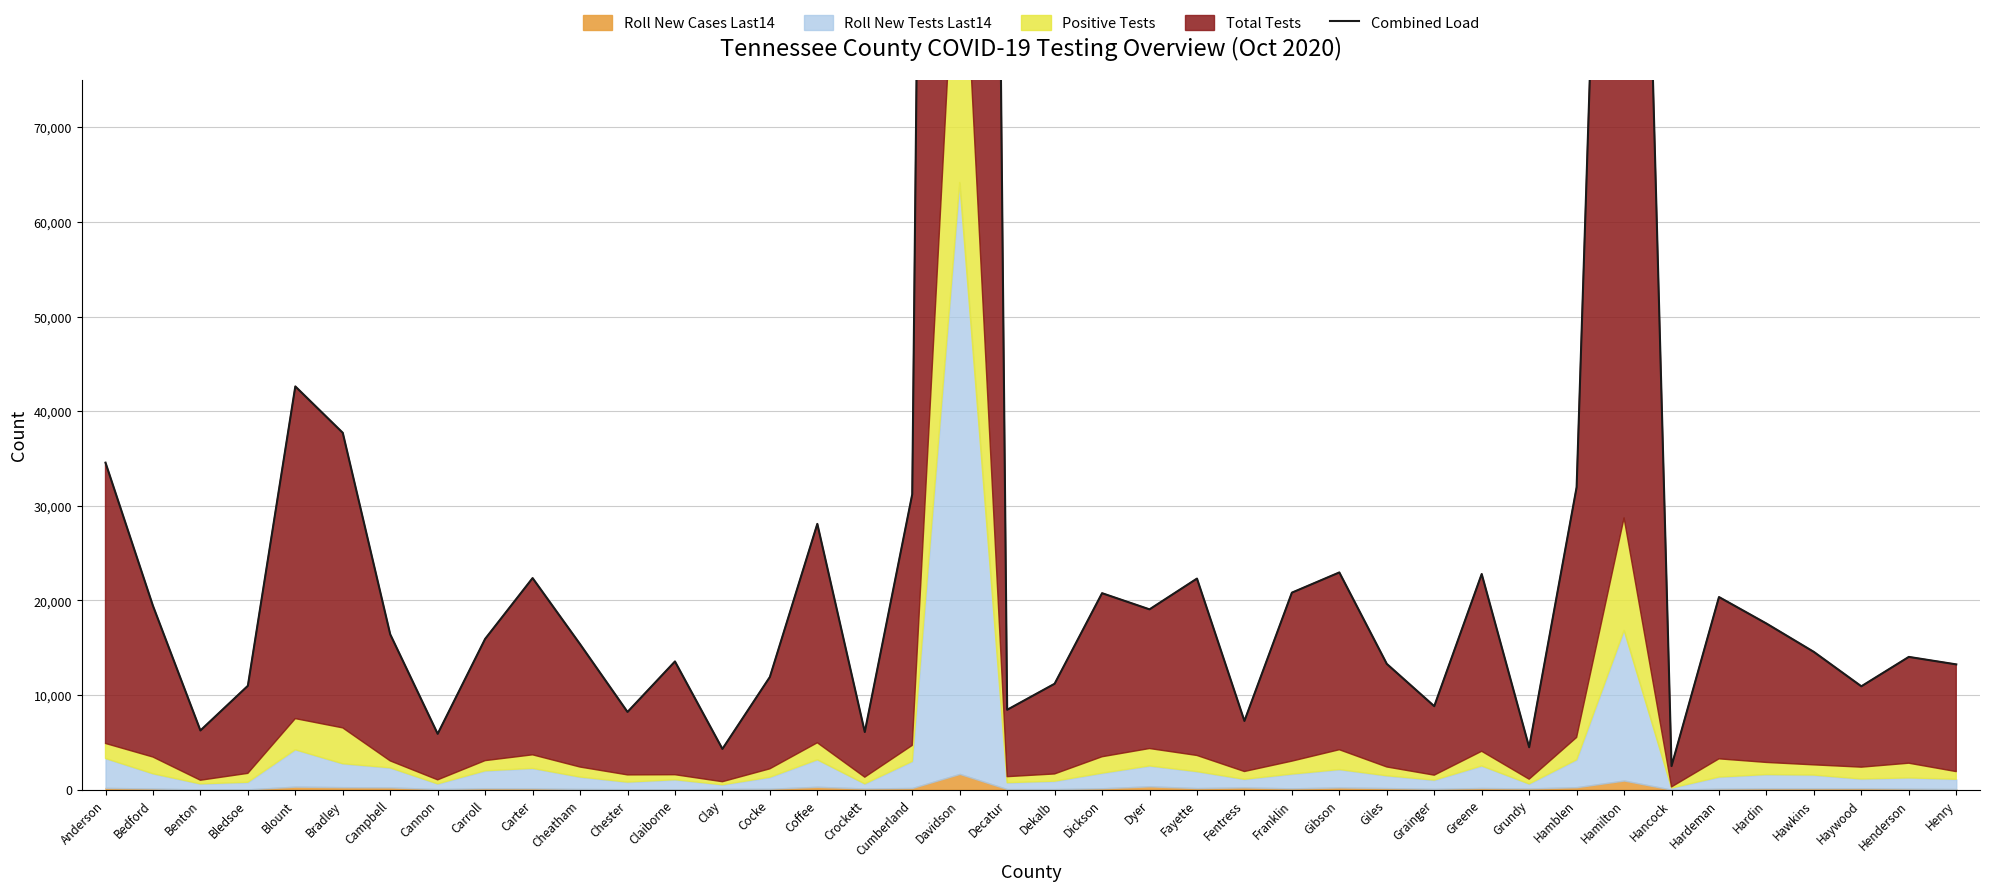

At which label does the data first exceed 15931?

Anderson